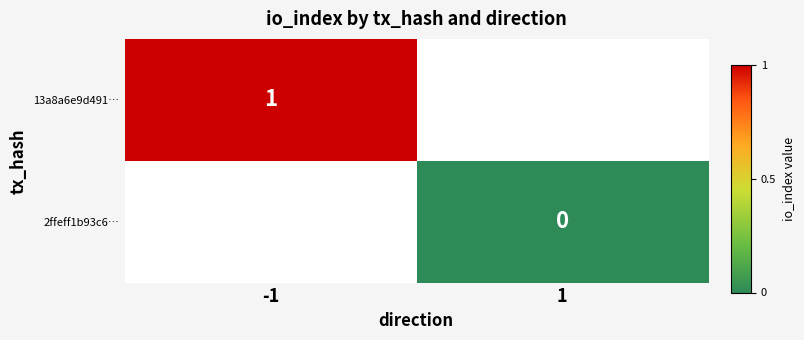

True or false: 13a8a6e9d491… has a value of 0 at -1.

False